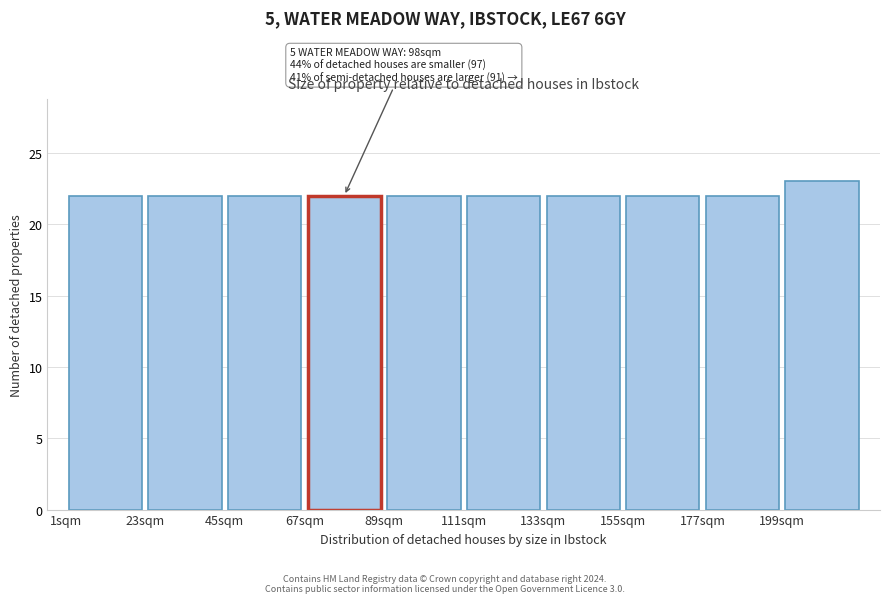

Which range on the x-axis has the tallest bar?

199 to 221